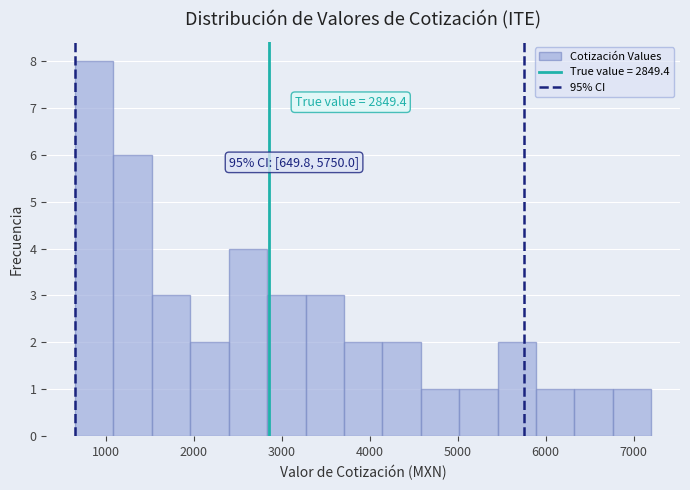

Which range on the x-axis has the tallest bar?

600 to 1100